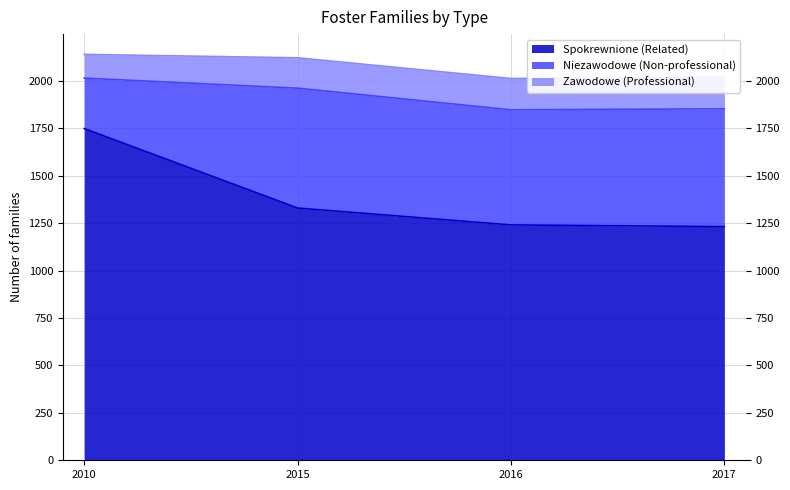

List the labels in order of Spokrewnione (Related) value, largest first.

2010, 2015, 2016, 2017